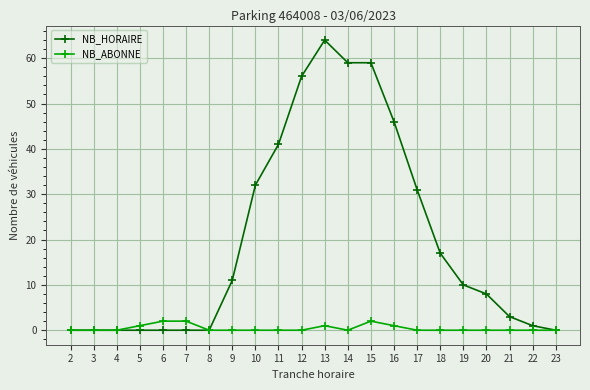

What is the average value of the NB_HORAIRE series?

20